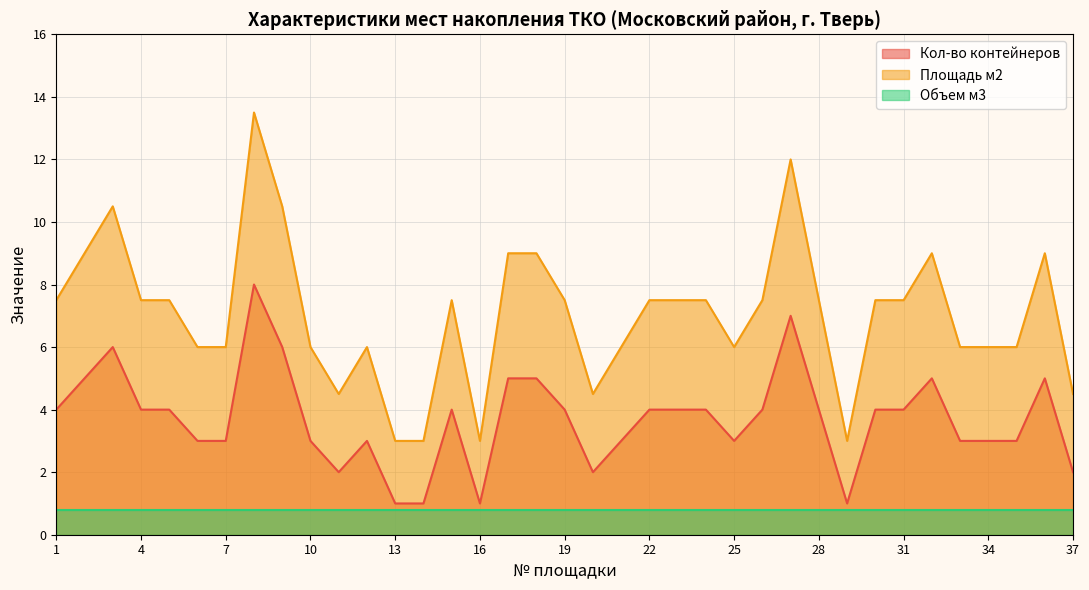

The Площадь м2 series shows 10.5 at 9. True or false?

True